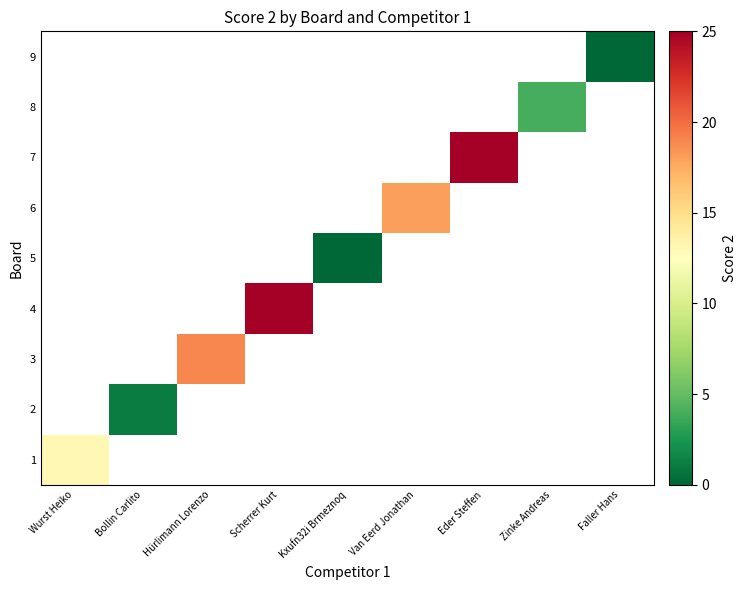

Is the value of 5 at Bollin Carlito greater than the value of 2 at Zinke Andreas?

No